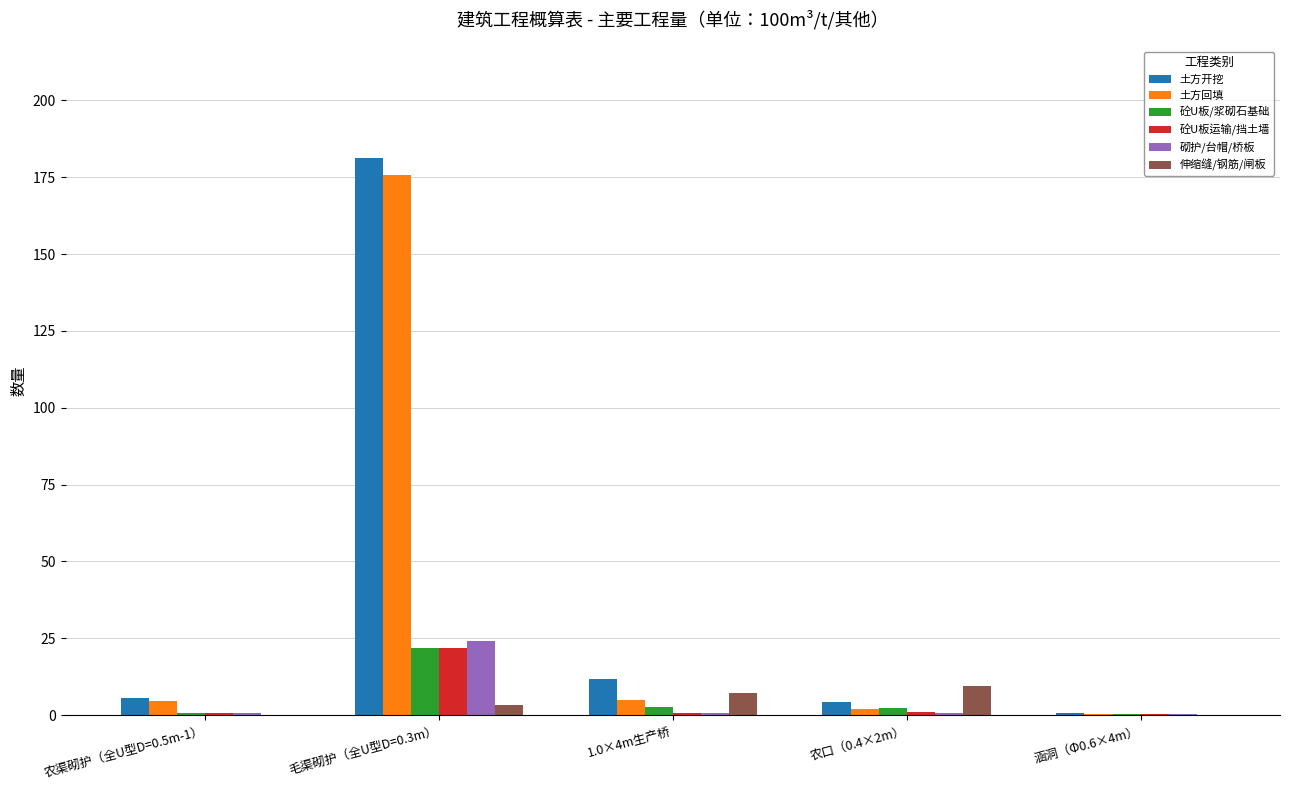

The value of 土方开挖 at 农渠砌护（全U型D=0.5m-1） is 5.6. True or false?

True